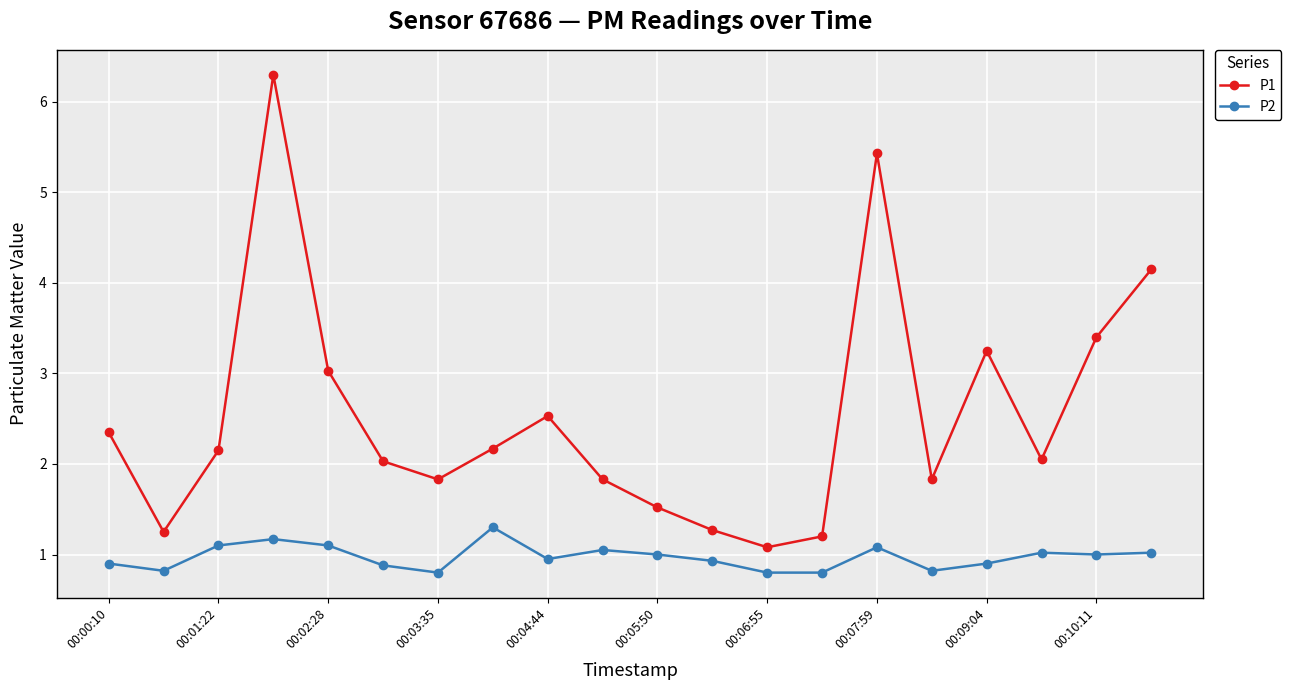

What is the minimum value for P1?

1.1